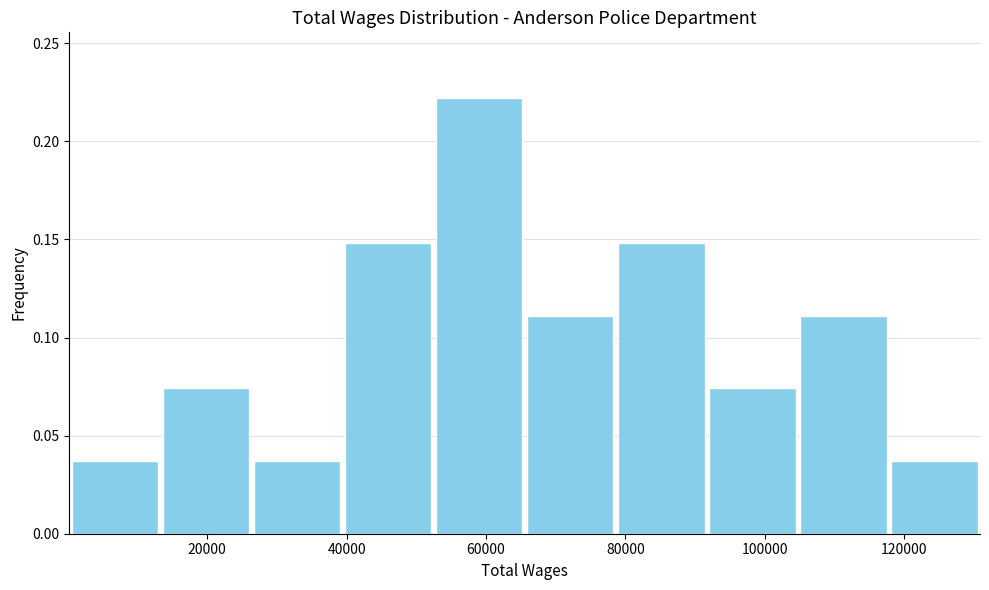

Reading left to right, list every bar in this chart as the range it spans on the x-axis followed by its height. Neither the bar edges nor the heights are printed on the chart, so give them approximately, as read against the axes.

0 to 14000: 0.035
14000 to 26000: 0.075
26000 to 40000: 0.035
40000 to 52000: 0.150
52000 to 66000: 0.220
66000 to 78000: 0.110
78000 to 92000: 0.150
92000 to 104000: 0.075
104000 to 118000: 0.110
118000 to 130000: 0.035